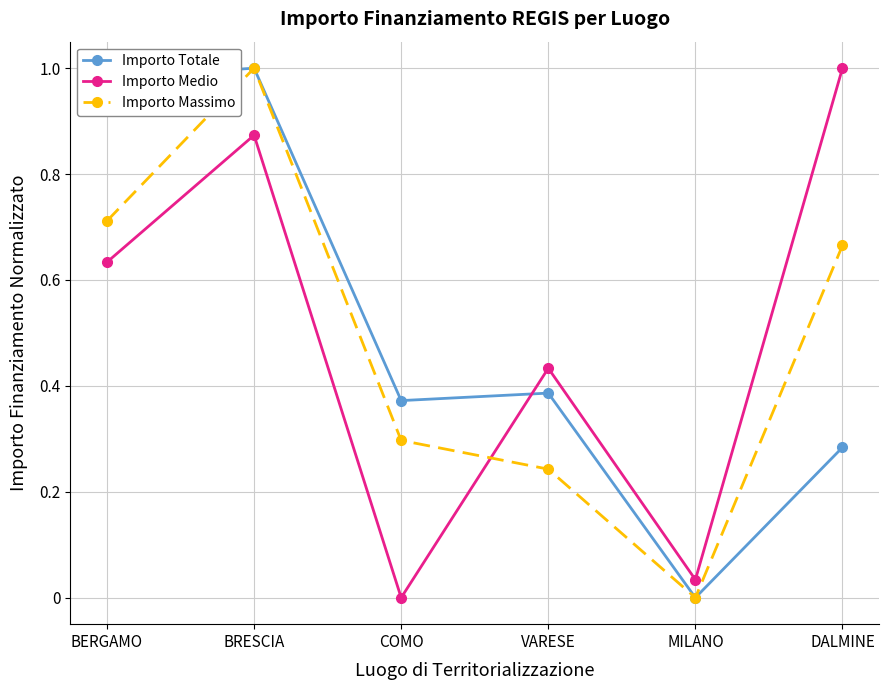

How many lines are shown in the chart?

3